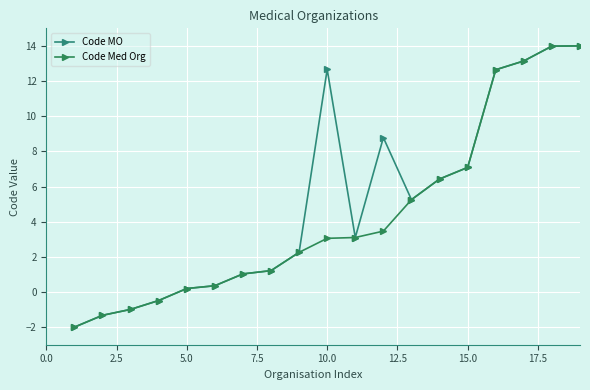

What is the maximum value shown in the chart?

14.0